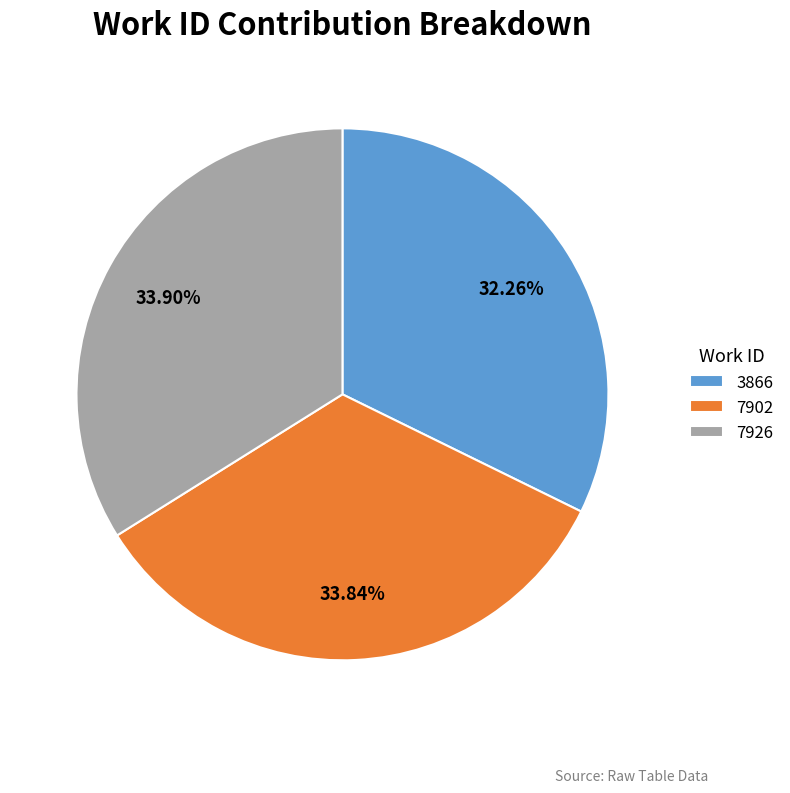

What is the smallest slice in the pie chart?

3866